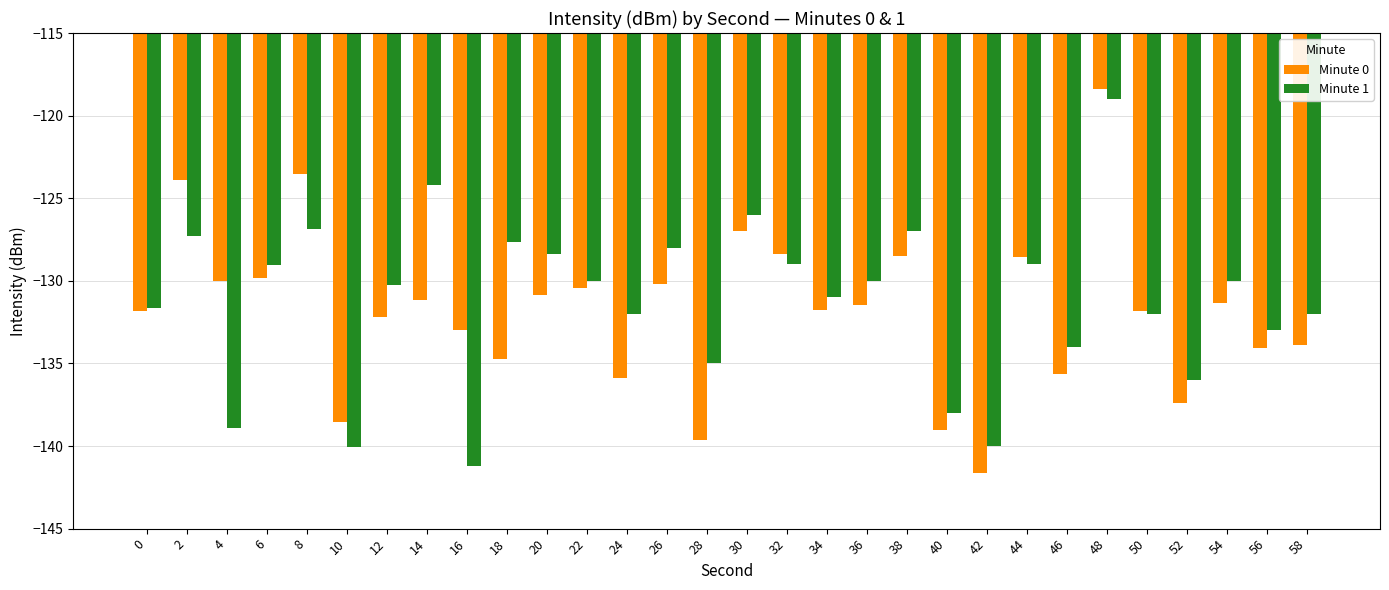

At which category is the sum across all series the highest?

48